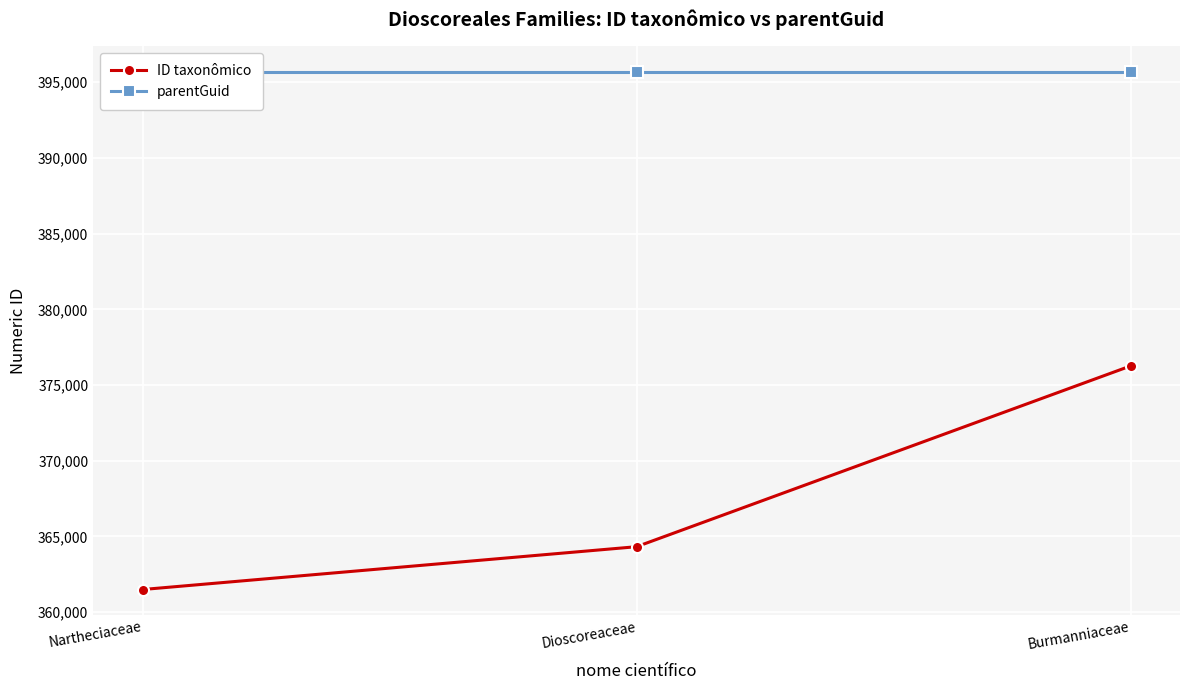

What is the value of the parentGuid point at the 3rd from the left?

395689